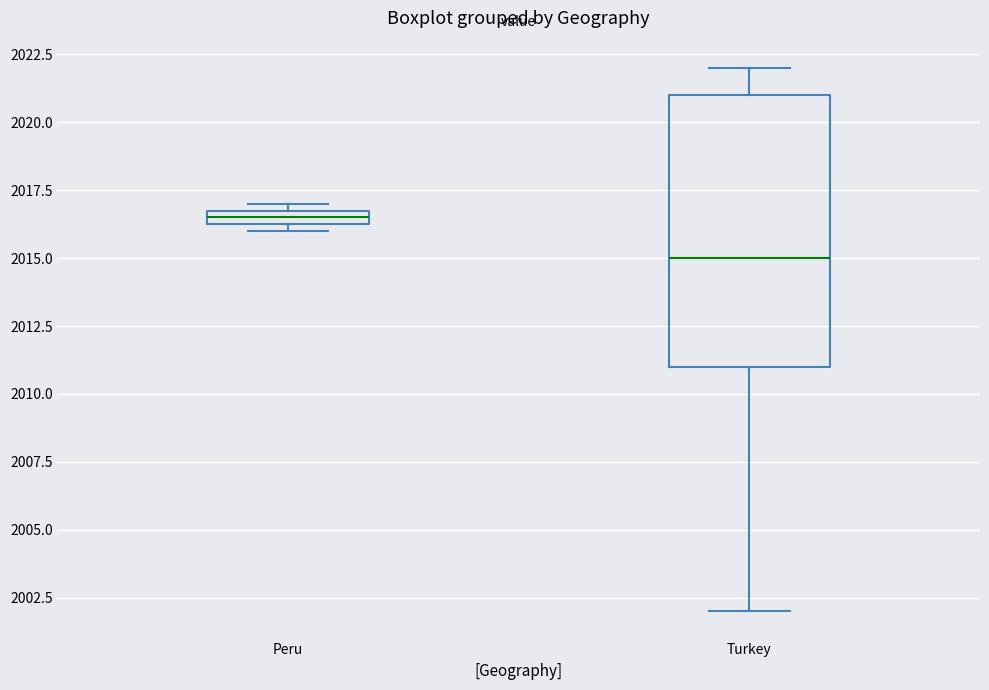

Where does the upper whisker of the box for Turkey end on the y-axis? The values are not printed on the chart, so give them approximately, as read against the axis.

2022.0